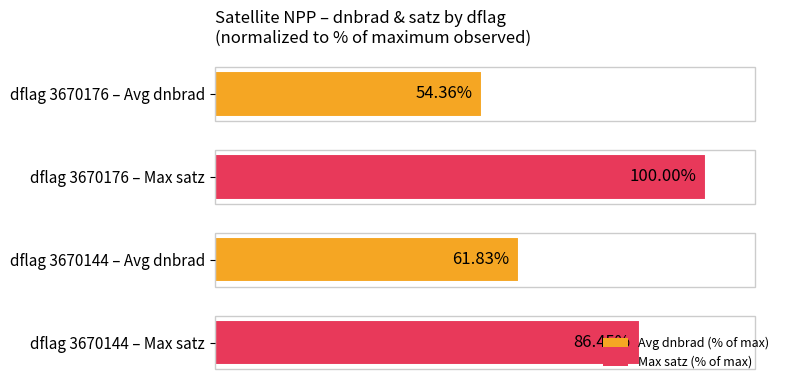

Which has a higher value, dflag 3670176 – Max satz or dflag 3670144 – Max satz?

dflag 3670176 – Max satz